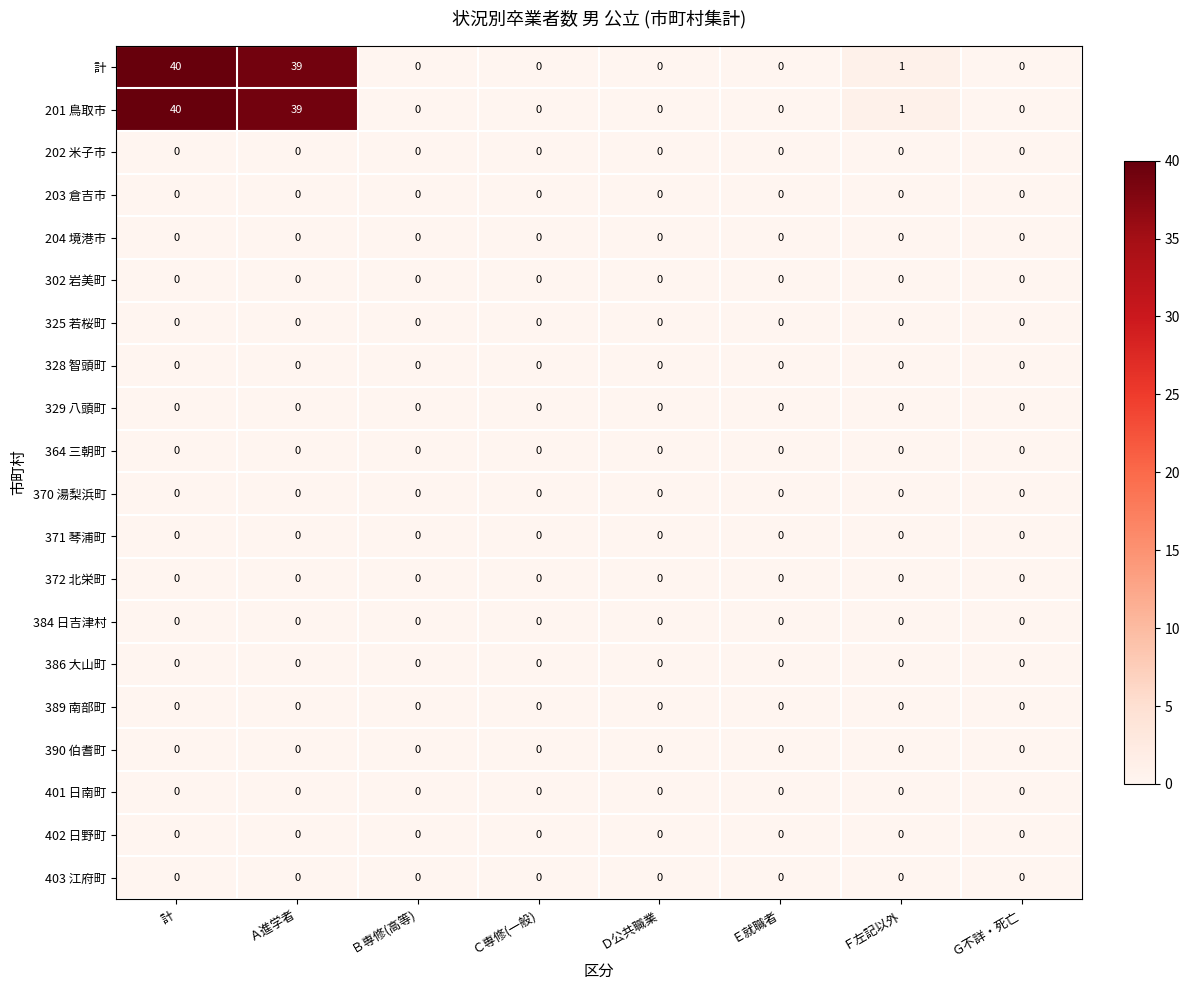

True or false: 371 琴浦町 has a value of 0 at 計.

True